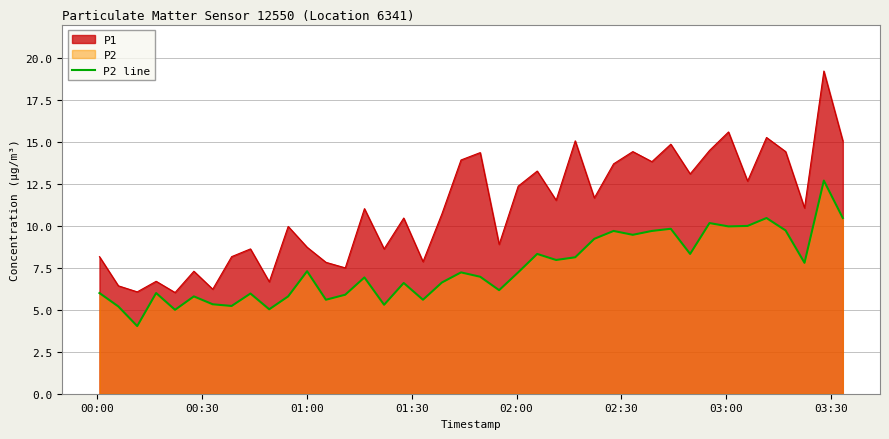

Does the chart display data point markers on the line(s)?

No